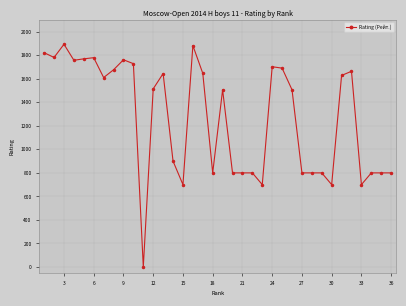

Does the chart display data point markers on the line(s)?

Yes